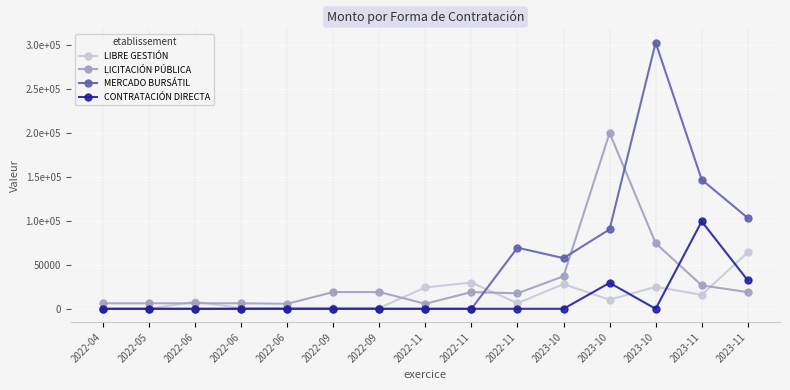

Reading left to right, transcribe all the data shown in this chart.

LIBRE GESTIÓN: 0.0	0.0	8000.0	737.3	1000.0	1000.0	1000.0	24341.1	29859.4	6398.0	28087.4	10323.2	25000.0	15884.3	64196.4
LICITACIÓN PÚBLICA: 6280.0	6280.0	6280.0	6280.0	5700.0	19055.6	19055.6	5700.0	19055.6	17628.0	37000.0	200000.0	74590.9	26616.0	18984.0
MERCADO BURSÁTIL: 0.0	0.0	0.0	0.0	0.0	0.0	0.0	0.0	0.0	69500.0	57630.0	90343.5	302783.5	146900.0	103338.4
CONTRATACIÓN DIRECTA: 0.0	0.0	0.0	0.0	0.0	0.0	0.0	0.0	0.0	0.0	0.0	29500.0	0.0	99374.9	32400.0